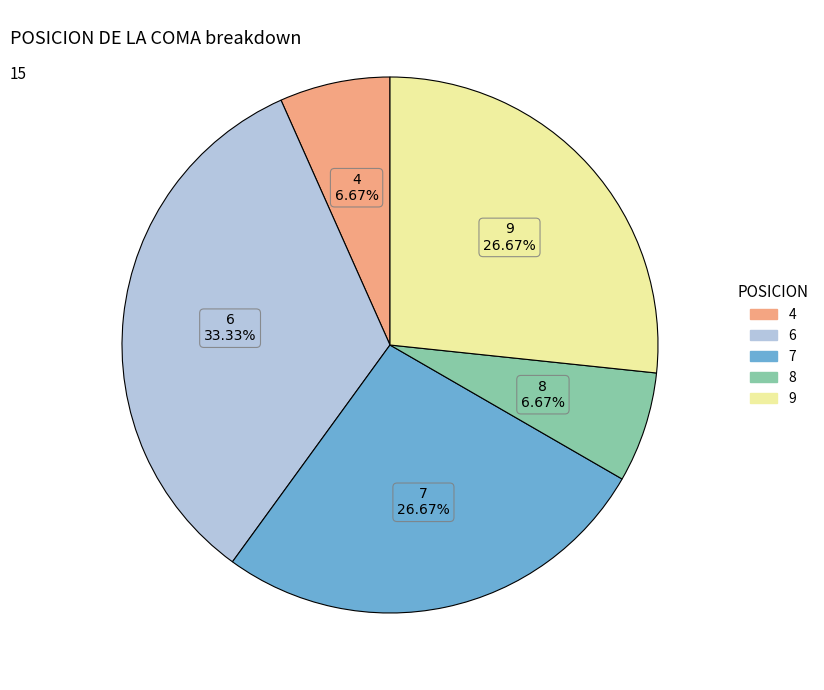

Does any single category account for the majority?

No